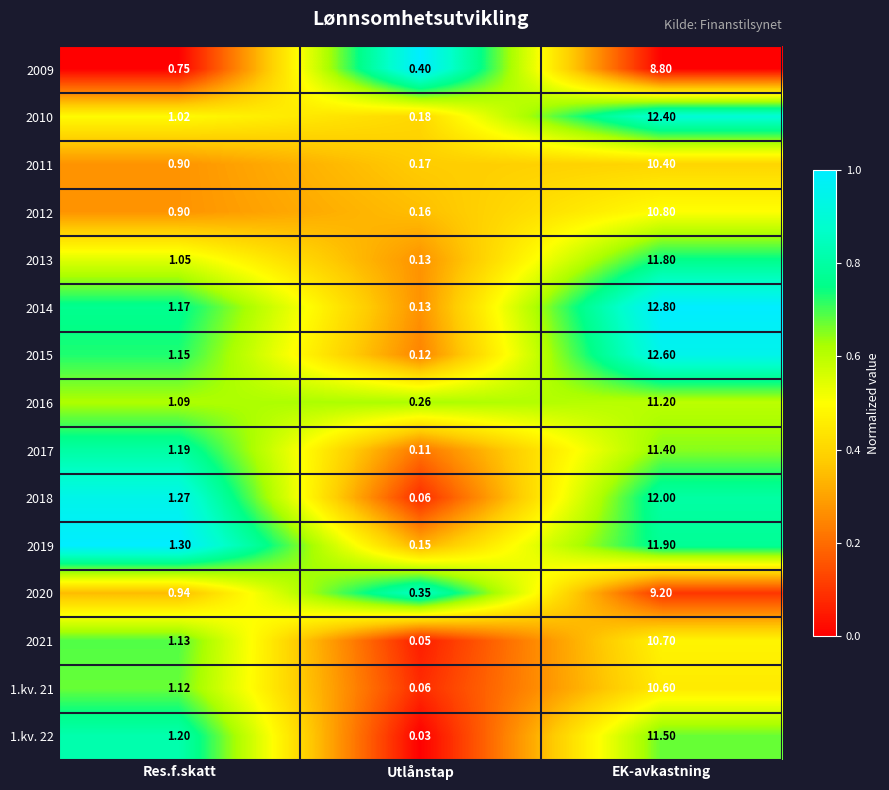

What is the greatest value displayed?

12.8